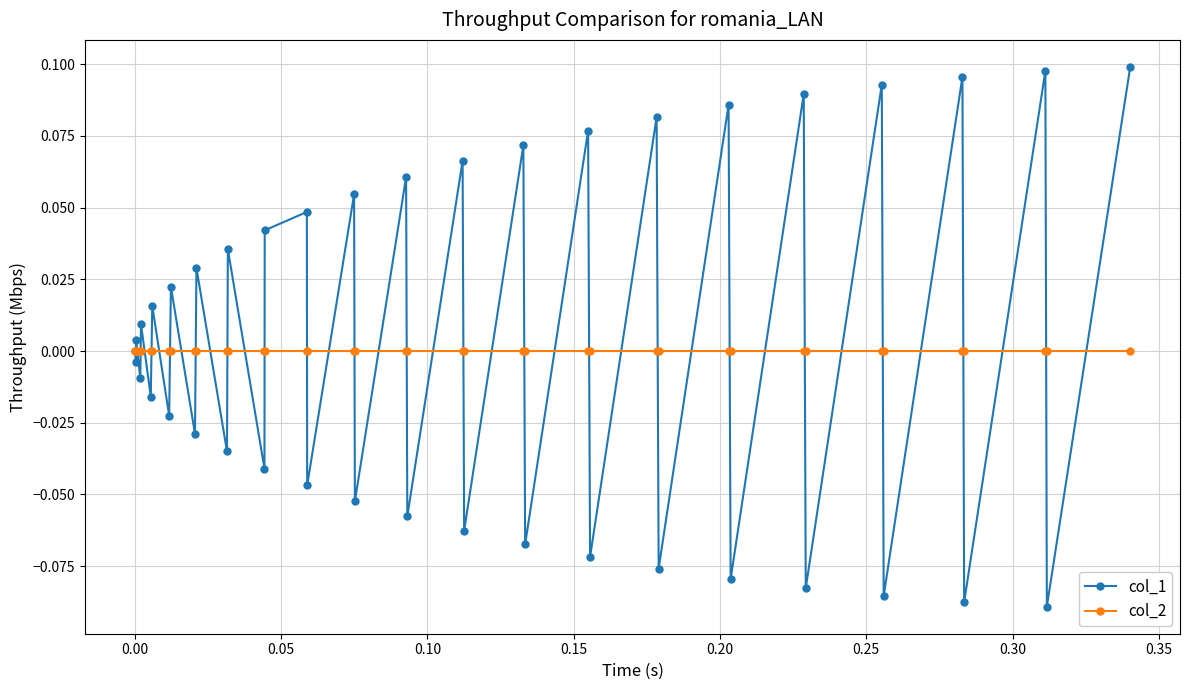

True or false: col_1 has more than 1 interior local peaks.

True